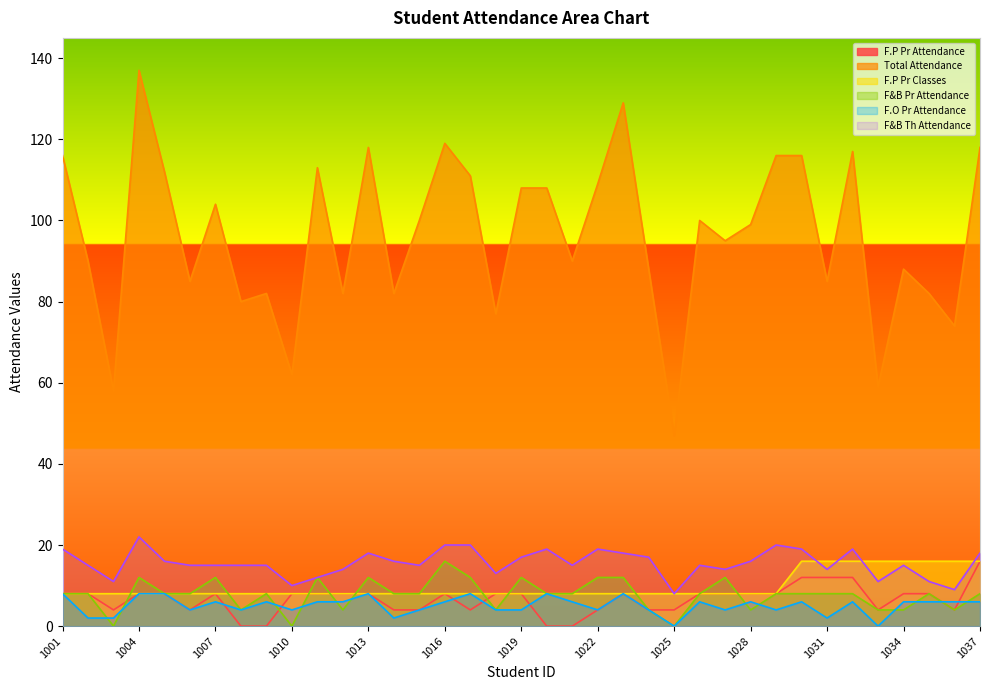

What is the value of the Total Attendance point at the 26th from the left?

100